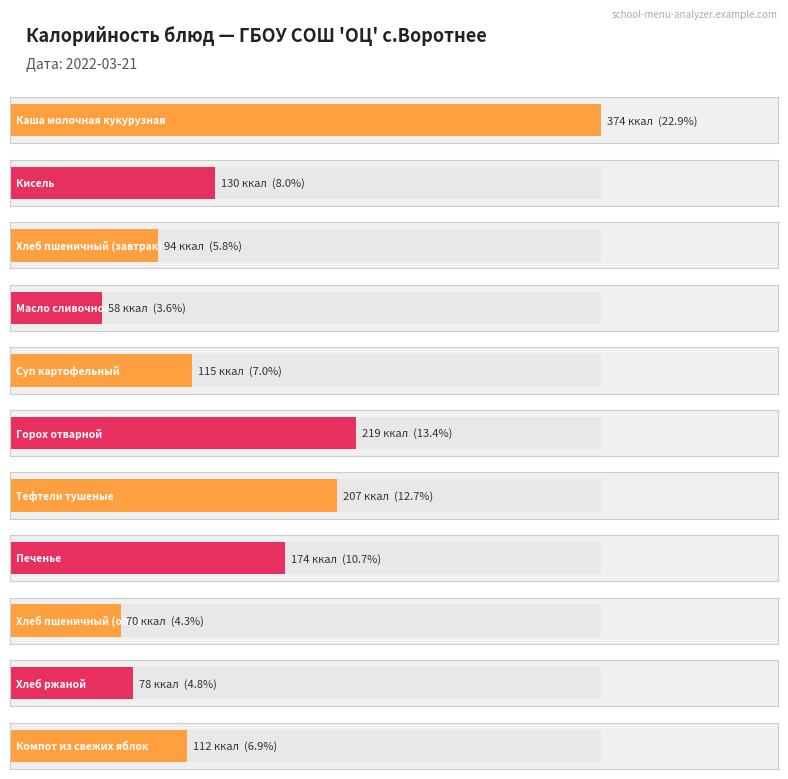

Reading right to left, transcribe all the data shown in this chart.

112	78	70	174	207	219	115	58	94	130	374